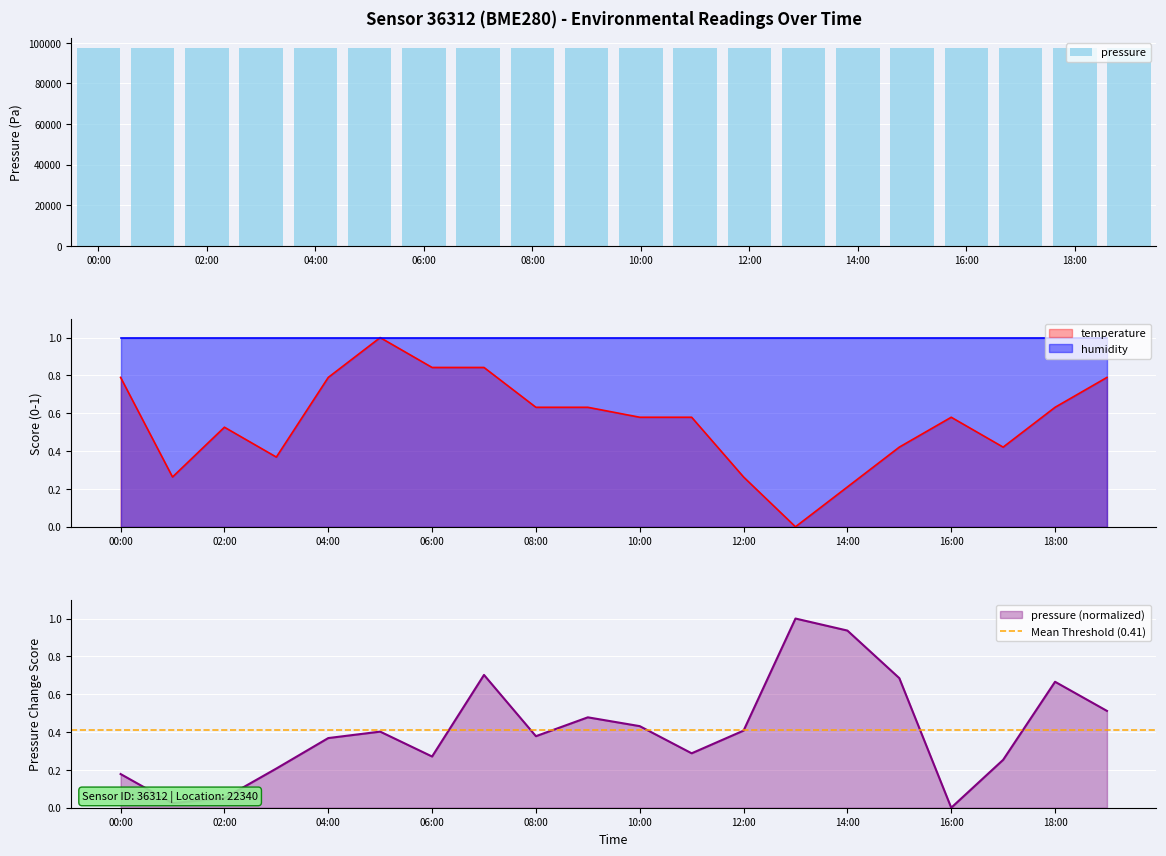

The value of pressure at 04:00 is 97624.4. True or false?

True